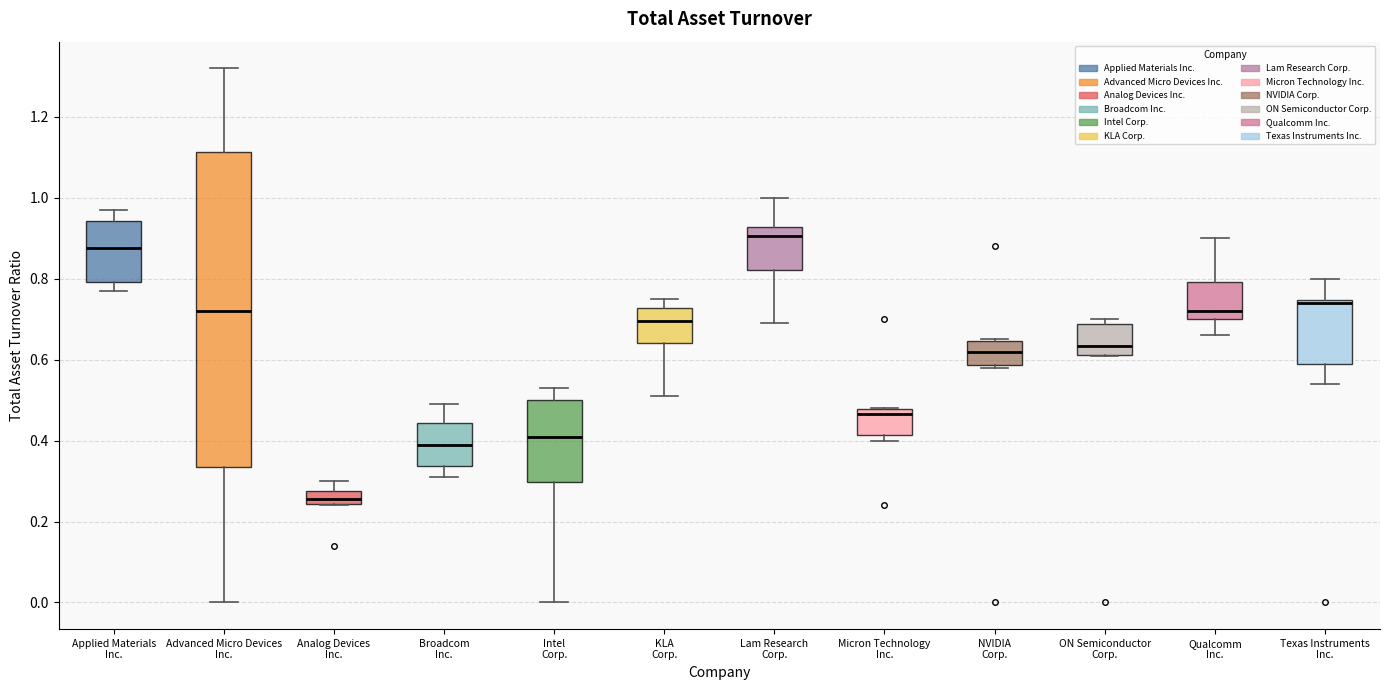

Reading left to right, read every box against the y-axis: the position of its median line, the range the box covers, and the ends of its whiskers. The values are not printed on the chart, so give them approximately, as read against the axis.

Applied Materials Inc.: median 0.88, box 0.80 to 0.94, whiskers 0.78 to 0.98
Advanced Micro Devices Inc.: median 0.72, box 0.34 to 1.12, whiskers 0.00 to 1.32
Analog Devices Inc.: median 0.26, box 0.24 to 0.28, whiskers 0.24 to 0.30
Broadcom Inc.: median 0.40, box 0.34 to 0.44, whiskers 0.32 to 0.50
Intel Corp.: median 0.42, box 0.30 to 0.50, whiskers 0.00 to 0.54
KLA Corp.: median 0.70, box 0.64 to 0.72, whiskers 0.52 to 0.76
Lam Research Corp.: median 0.90, box 0.82 to 0.92, whiskers 0.70 to 1.00
Micron Technology Inc.: median 0.46, box 0.42 to 0.48, whiskers 0.40 to 0.48
NVIDIA Corp.: median 0.62, box 0.58 to 0.64, whiskers 0.58 (just below the box's lower edge) to 0.66
ON Semiconductor Corp.: median 0.64, box 0.62 to 0.68, whiskers 0.62 to 0.70
Qualcomm Inc.: median 0.72, box 0.70 to 0.80, whiskers 0.66 to 0.90
Texas Instruments Inc.: median 0.74 (just below the box's upper edge), box 0.60 to 0.74, whiskers 0.54 to 0.80